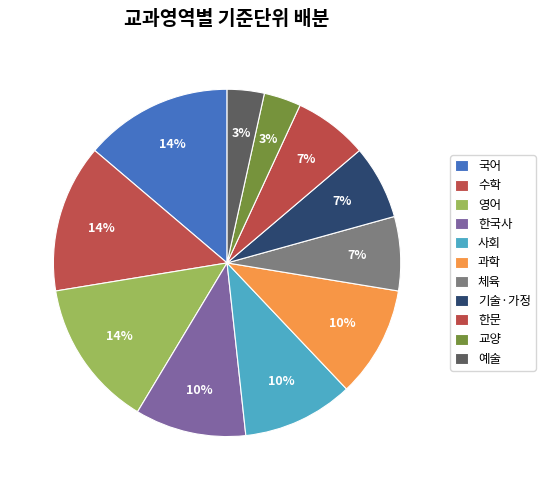

What percentage is NOT represented by 수학?

86.2%